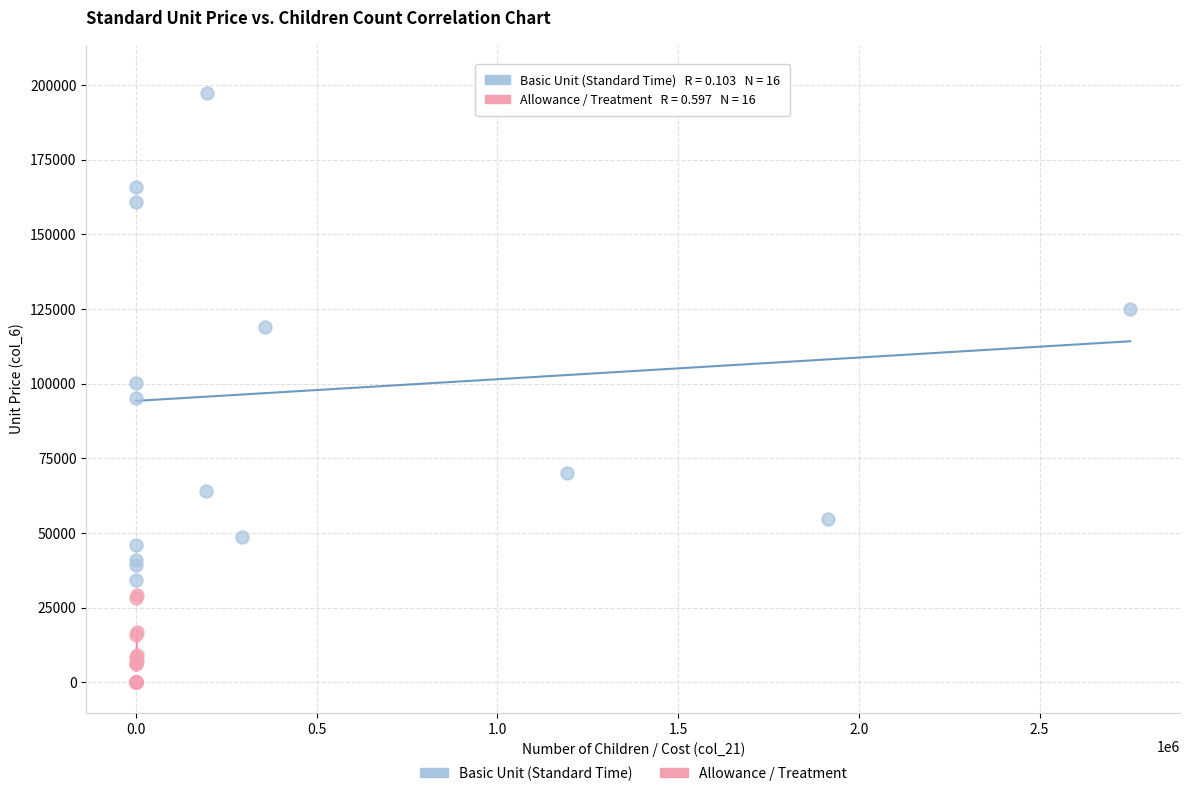

What are all the series names shown in the legend?

Basic Unit (Standard Time), Allowance / Treatment